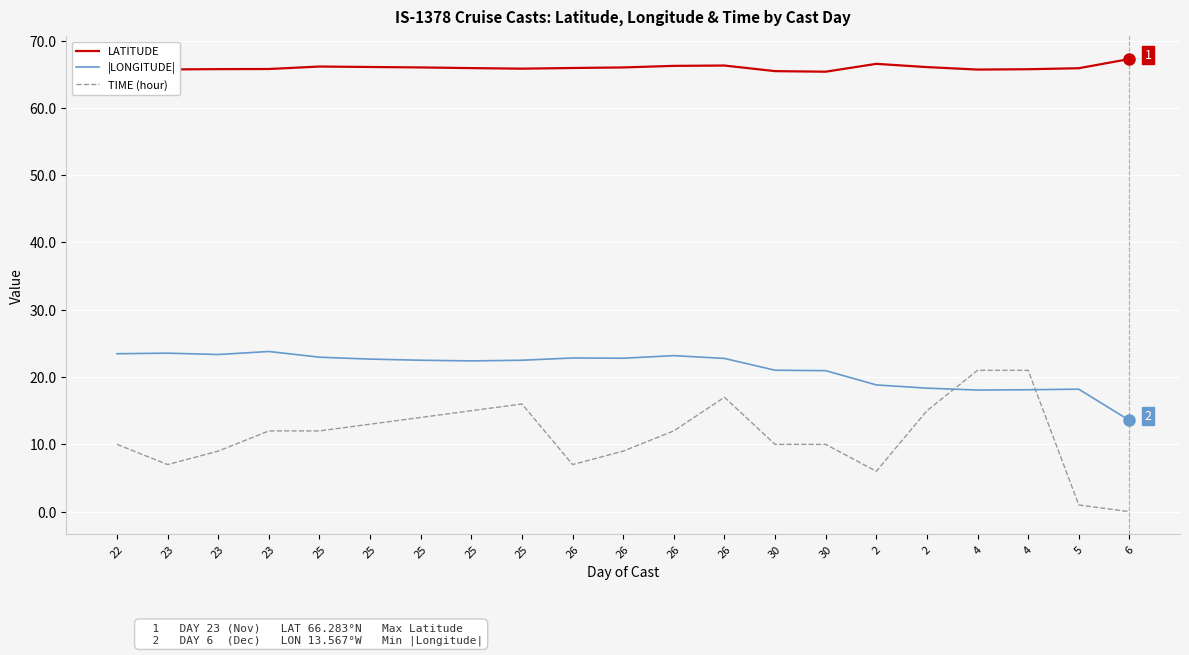

How many categories are shown in the chart?

21